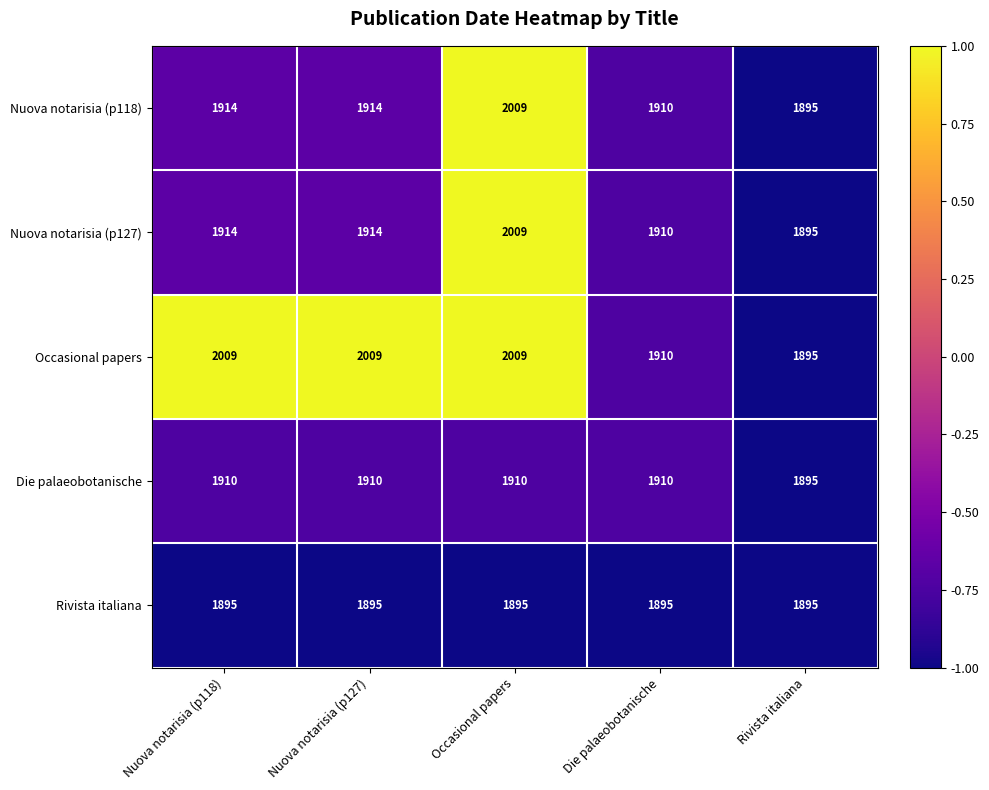

Which series changed the most between Nuova notarisia (p127) and Die palaeobotanische?

Occasional papers